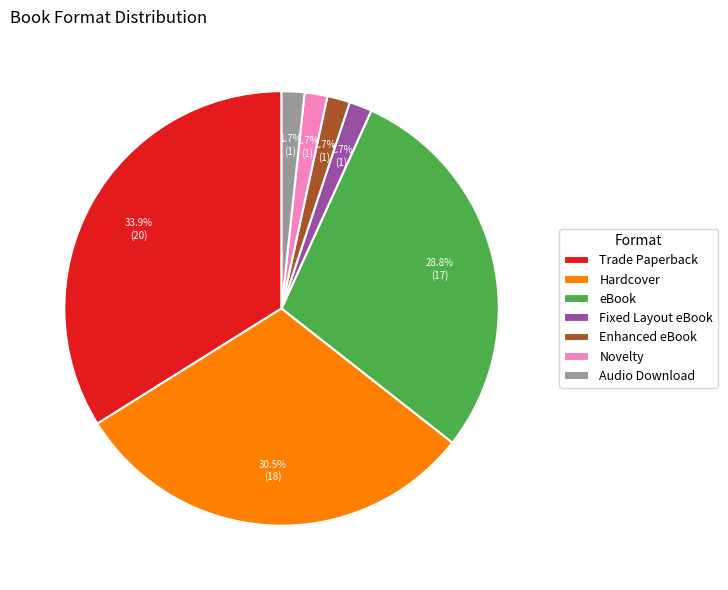

To the nearest percent, what is the average slice percentage?

14%